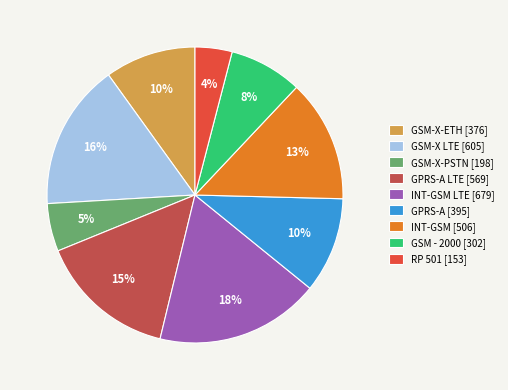

Does any single category account for the majority?

No